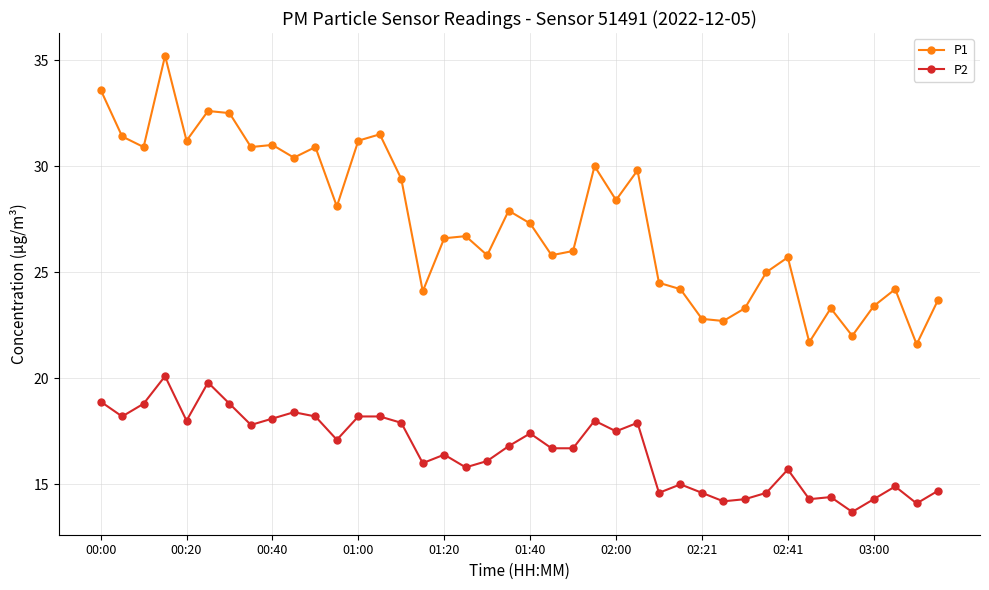

What is the minimum value for P2?

13.7